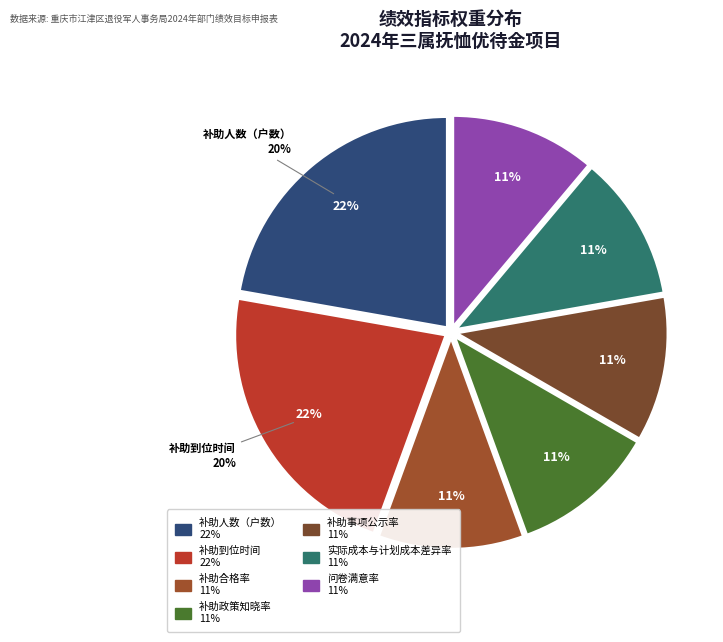

To the nearest percent, what is the difference between the largest and smallest slice percentages?

11%